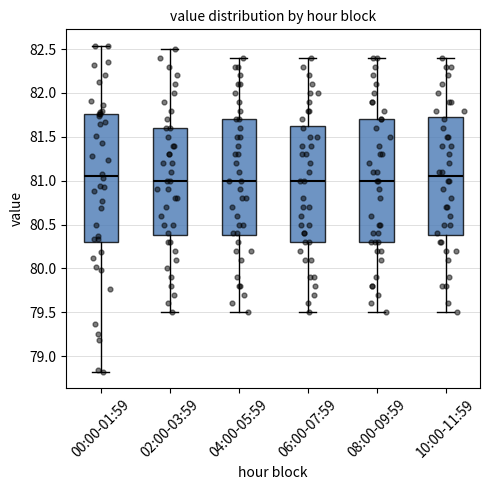

Reading left to right, transcribe this box plot: for each box, give where its median line is, the range the box spans, and where its two whiskers end, as read against the y-axis. The values are not printed on the chart, so give them approximately, as read against the axis.

00:00-01:59: median 81.05, box 80.30 to 81.75, whiskers 78.80 to 82.55
02:00-03:59: median 81.00, box 80.40 to 81.60, whiskers 79.50 to 82.50
04:00-05:59: median 81.00, box 80.40 to 81.70, whiskers 79.50 to 82.40
06:00-07:59: median 81.00, box 80.30 to 81.65, whiskers 79.50 to 82.40
08:00-09:59: median 81.00, box 80.30 to 81.70, whiskers 79.50 to 82.40
10:00-11:59: median 81.05, box 80.40 to 81.75, whiskers 79.50 to 82.40